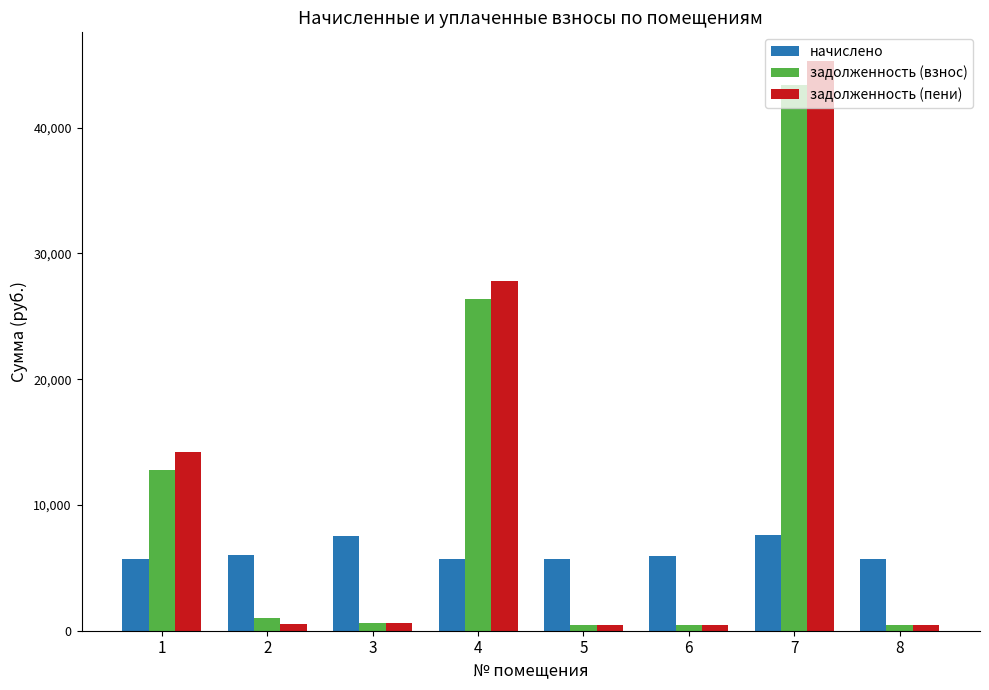

Are the bars grouped side by side (vs. stacked)?

Yes